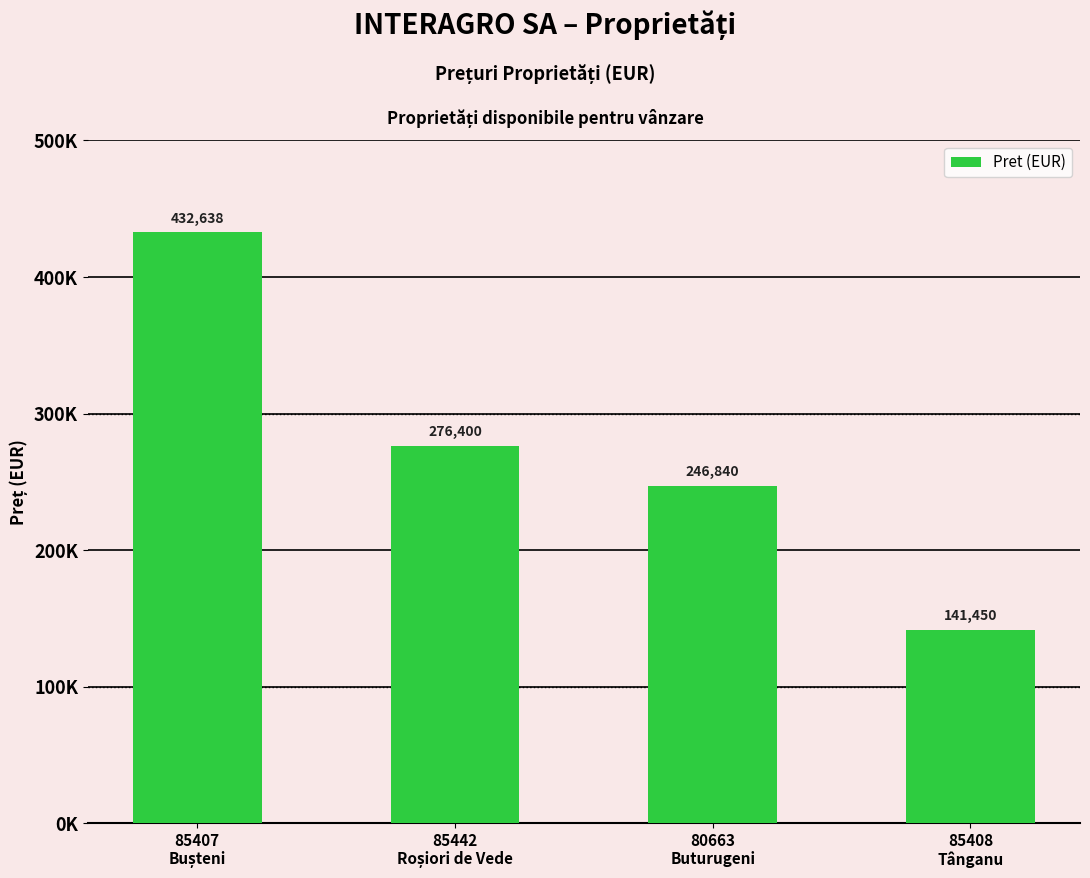

How many bars are there in total?

4